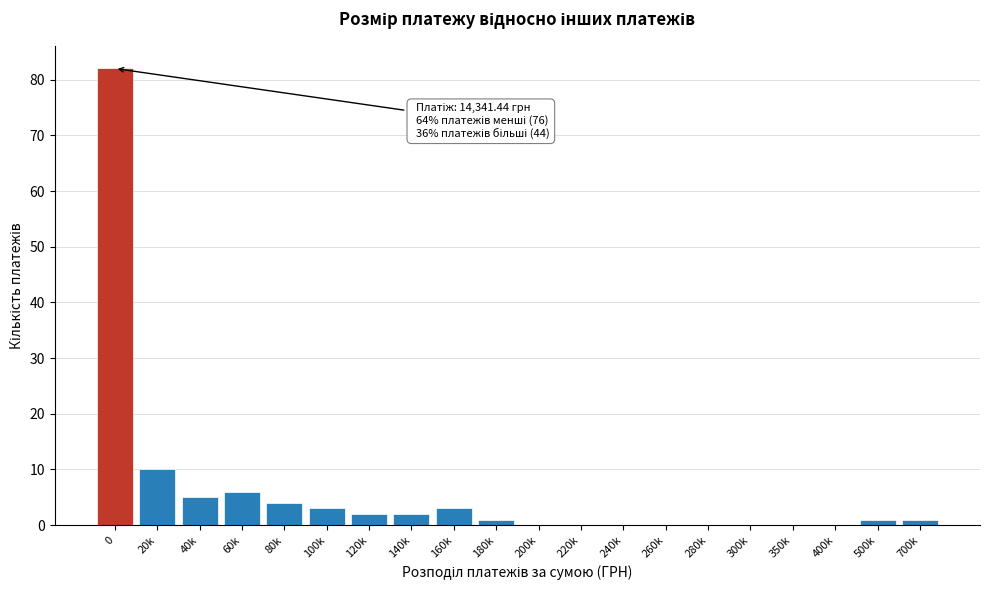

What is the ratio of the value at 20k to the value at 100k?

3.3